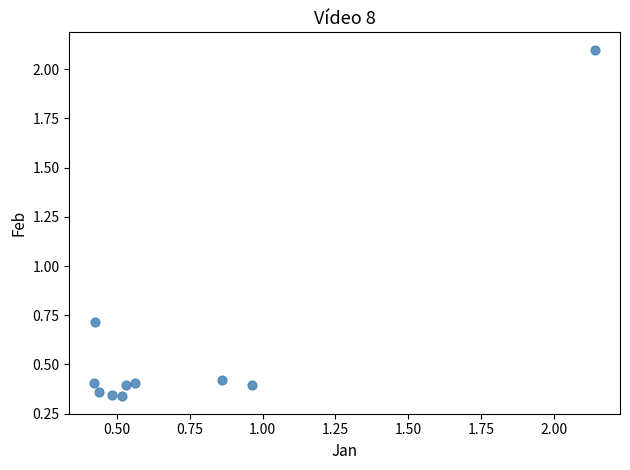

What Y value in the scatter plot is closest to 1?

0.7